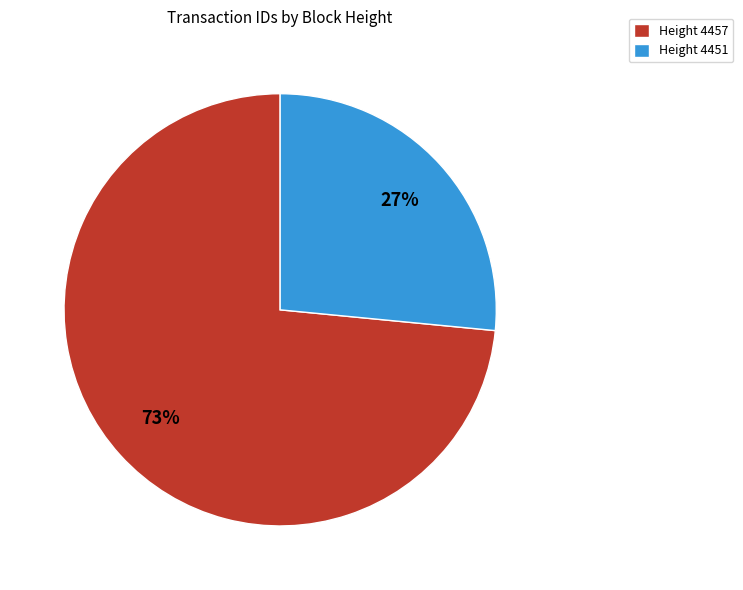

Which has a higher value, Height 4457 or Height 4451?

Height 4457